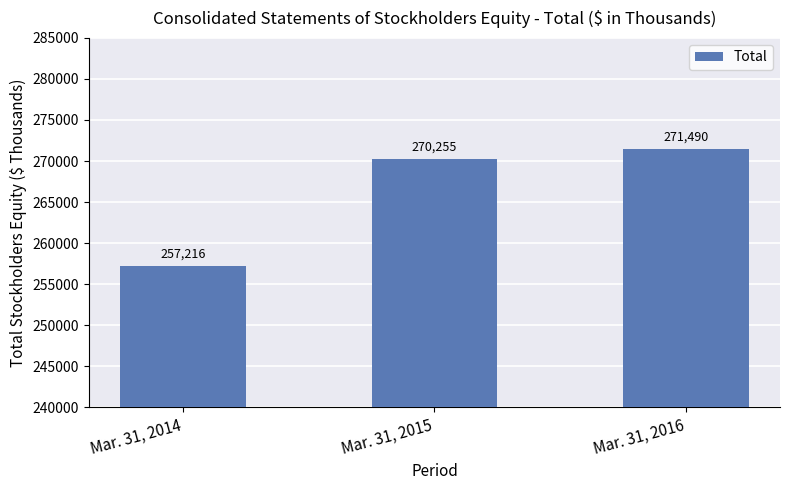

What is the maximum value shown in the chart?

271490